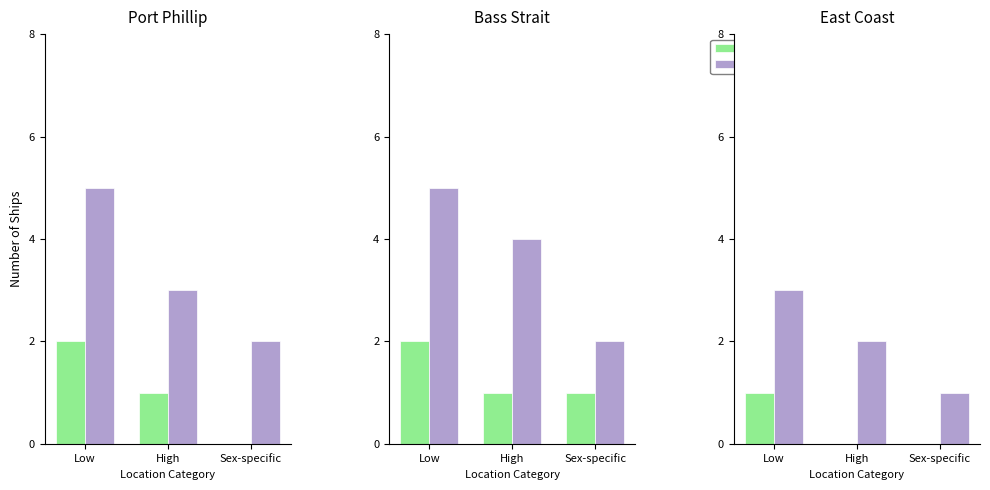

True or false: Without Image has a value of 3 at Low.

True